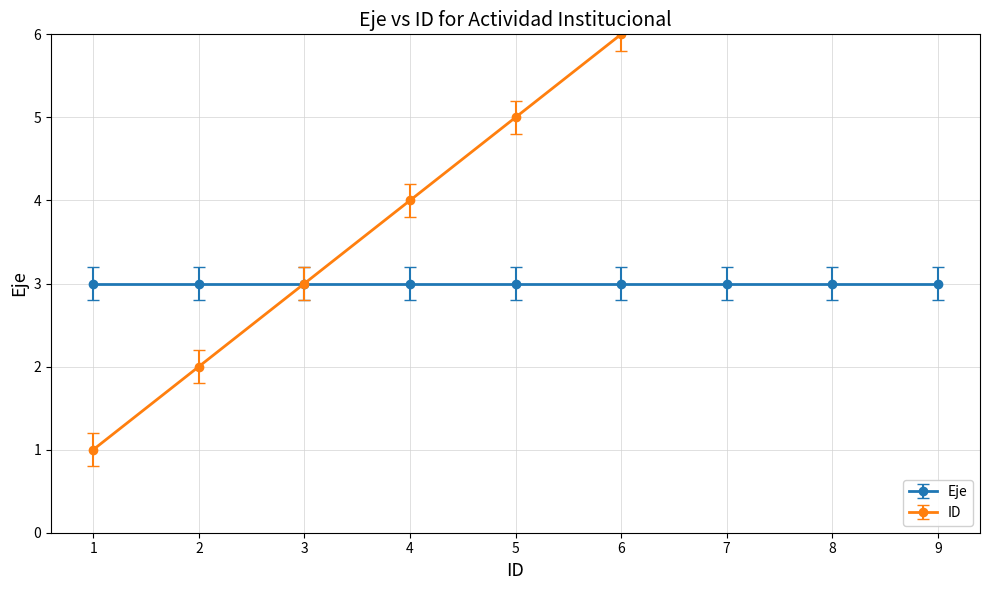

True or false: there are more than 2 points higher than both neighbors.

False